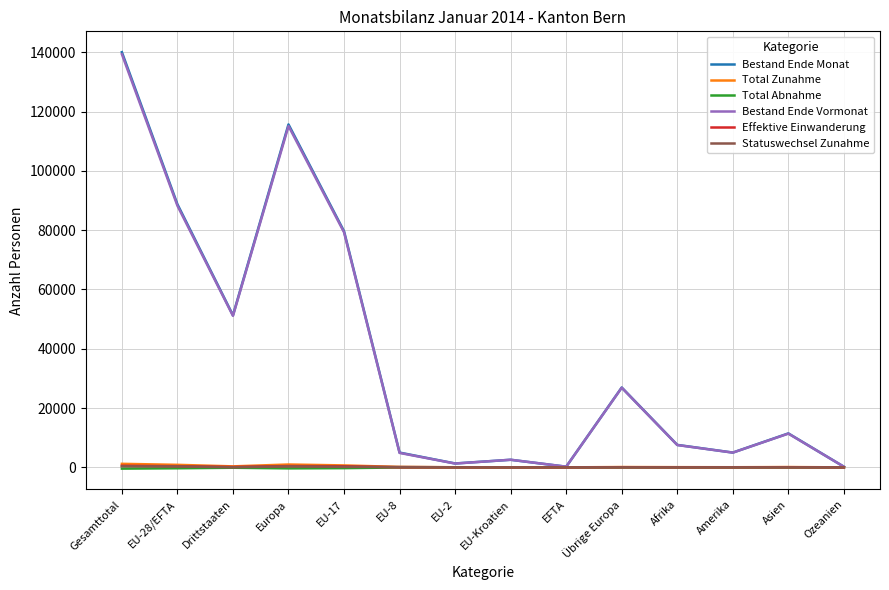

At which category is the sum across all series the highest?

Gesamttotal